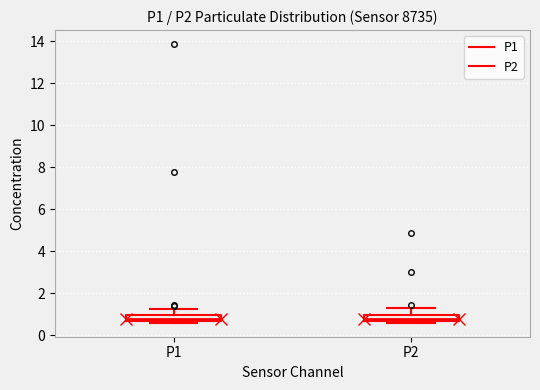

Where is the upper edge of the box for P2 on the y-axis? The values are not printed on the chart, so give them approximately, as read against the axis.

1.0